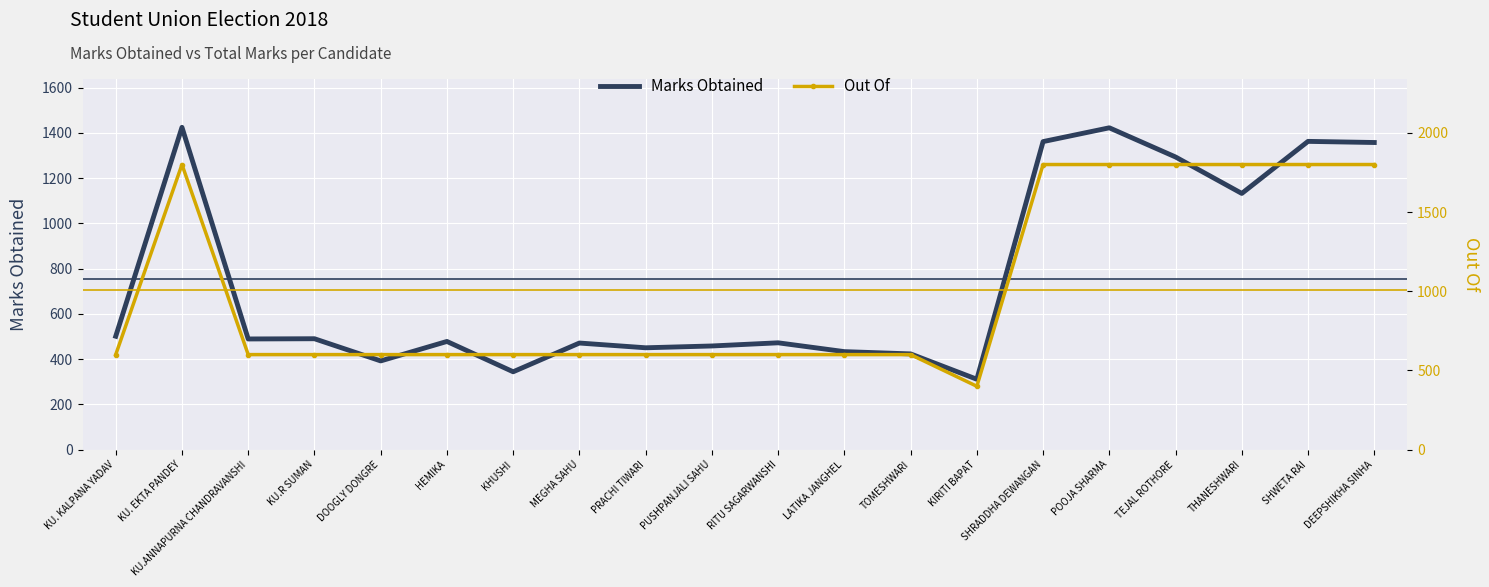

What is the label of the 3rd point from the left?

KU.ANNAPURNA CHANDRAVANSHI